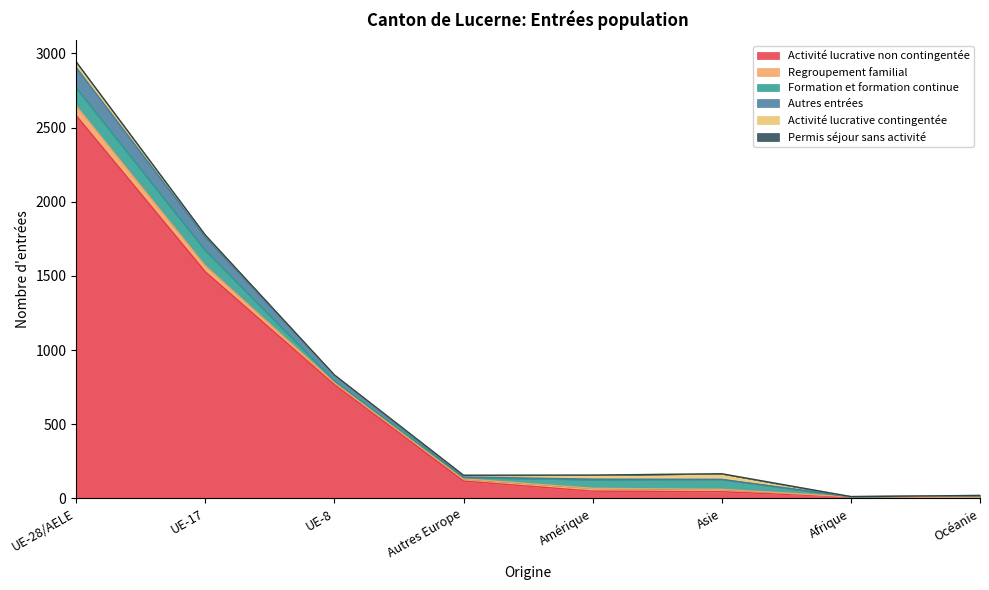

Which series changed the most between UE-28/AELE and UE-17?

Activité lucrative non contingentée